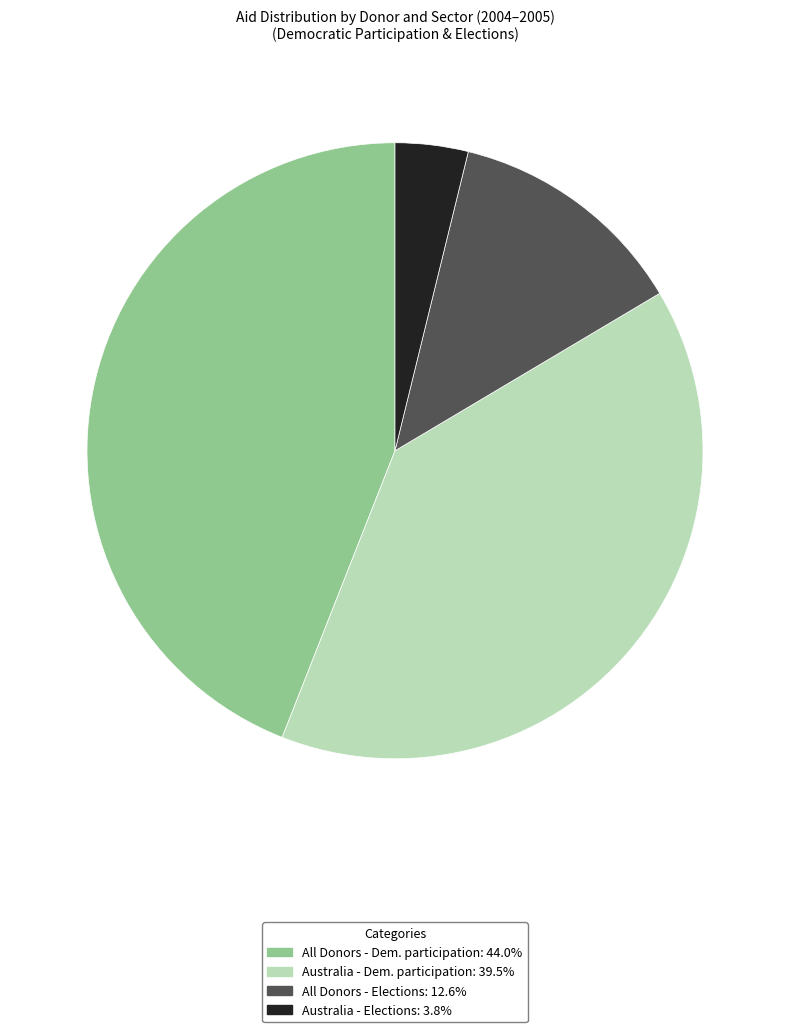

Is there any slice that represents more than half of the pie?

No